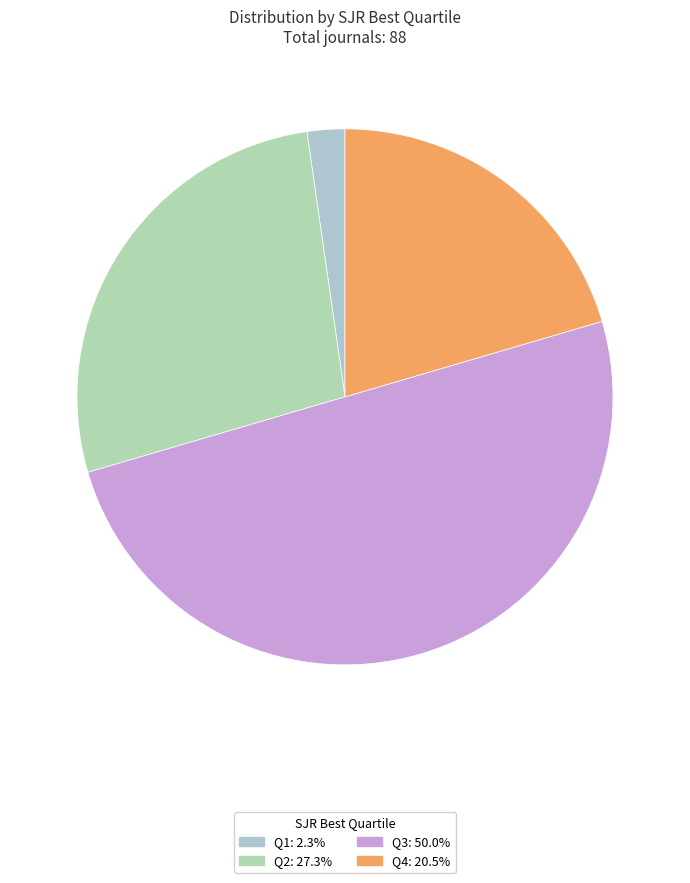

How much of the chart is everything except Q2?

72.7%